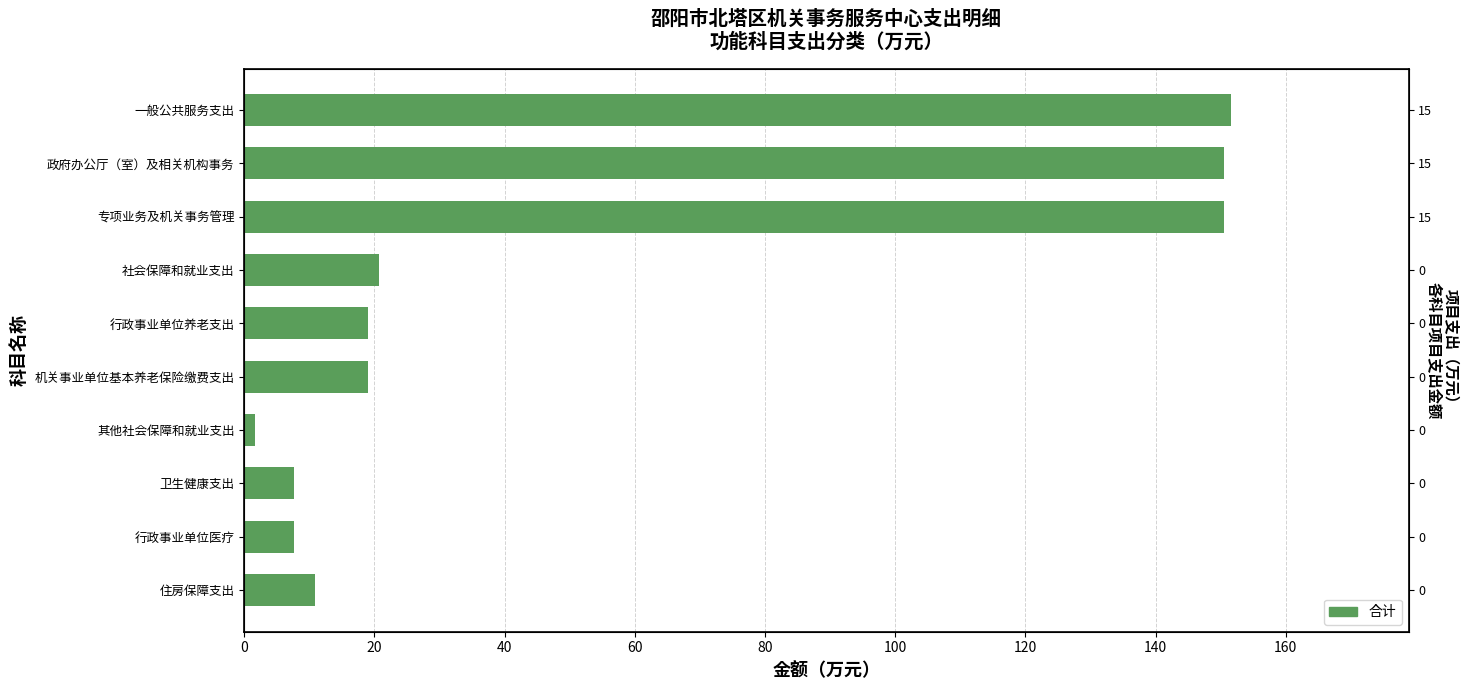

What is the sum of all values?

539.0